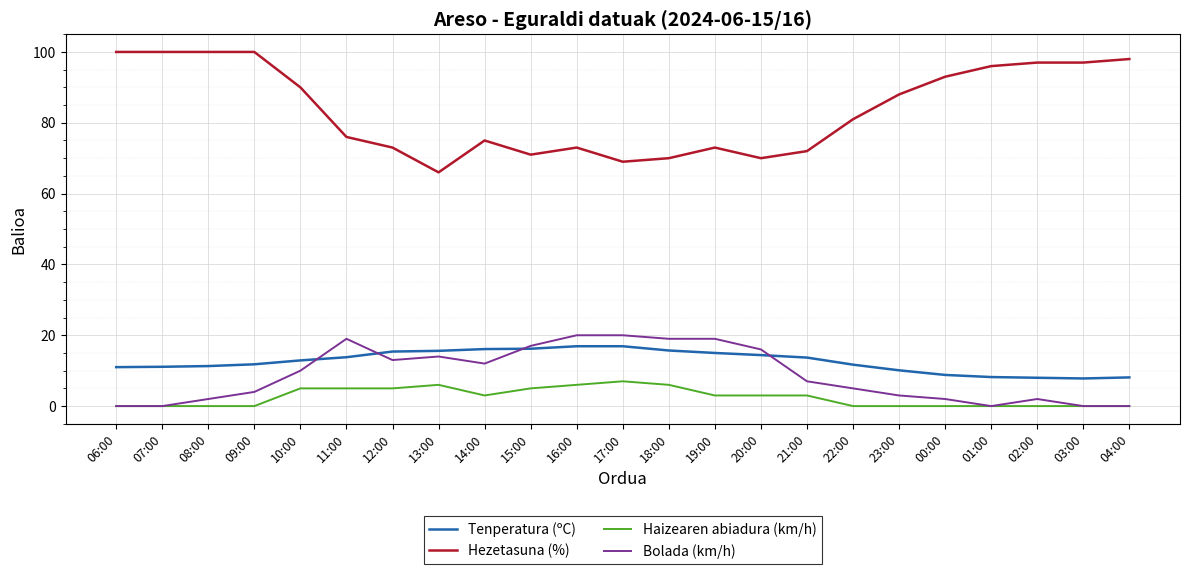

Is it true that Bolada (km/h) equals 13.0 at 12:00?

True